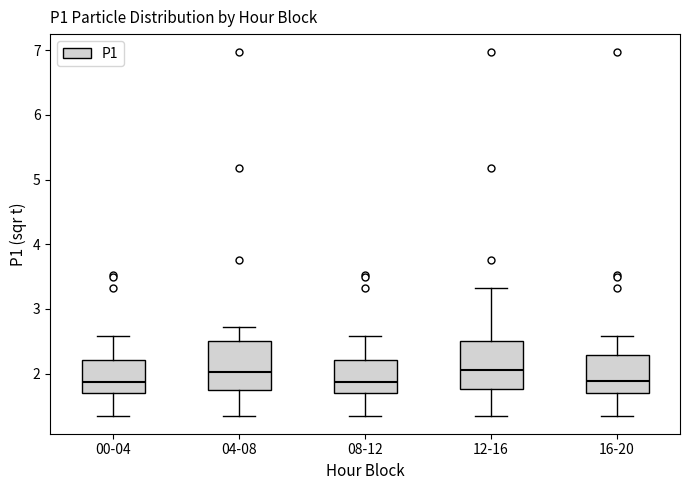

Where does the median line of the box for 08-12 sit on the y-axis? The values are not printed on the chart, so give them approximately, as read against the axis.

1.9